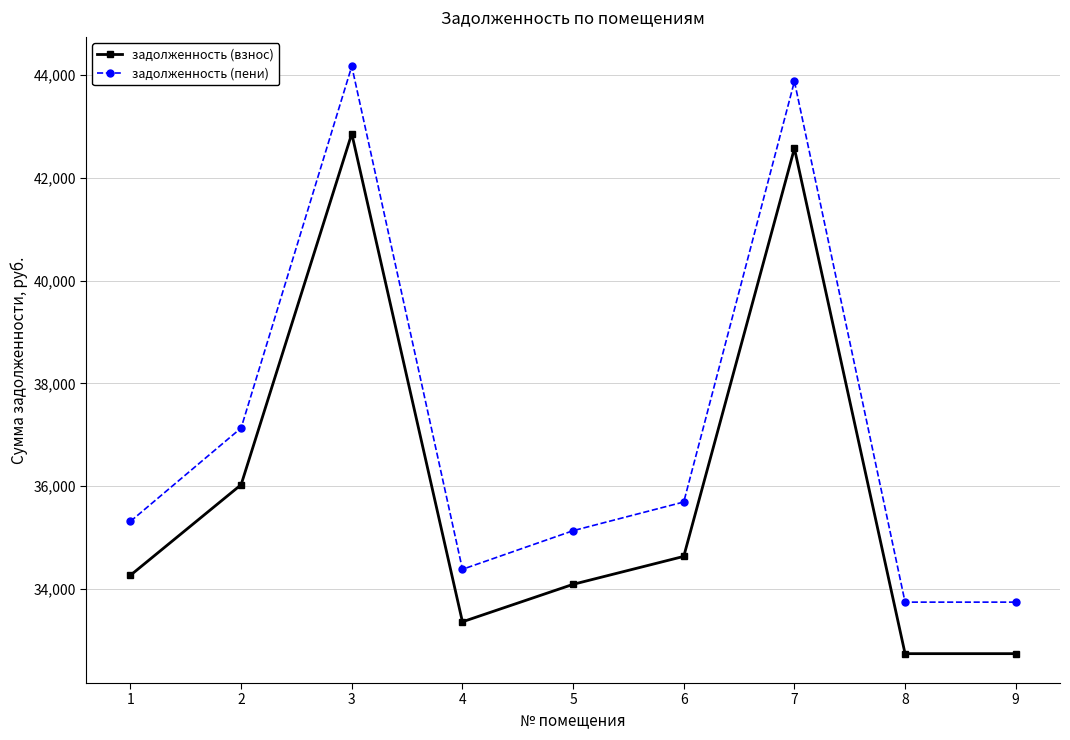

True or false: задолженность (пени) has more than 0 points higher than both neighbors.

True